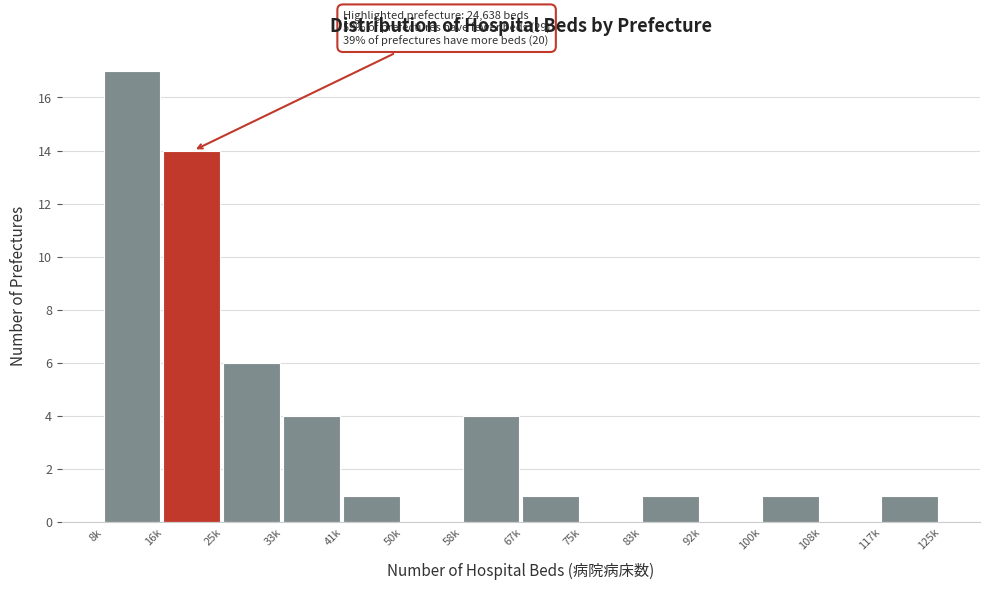

Reading left to right, what are all the values shown in this chart?

8k=17	16k=14	25k=6	33k=4	41k=1	50k=0	58k=4	67k=1	75k=0	83k=1	92k=0	100k=1	108k=0	117k=1